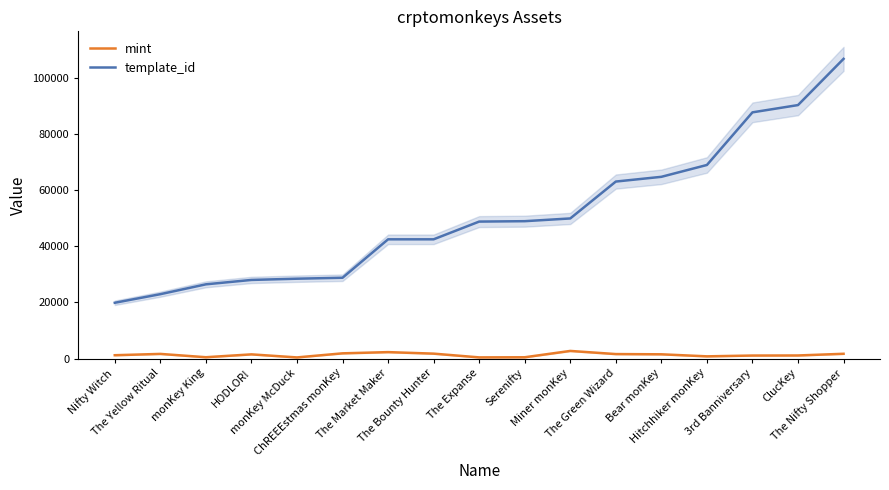

Where is the first local minimum for mint?

monKey King